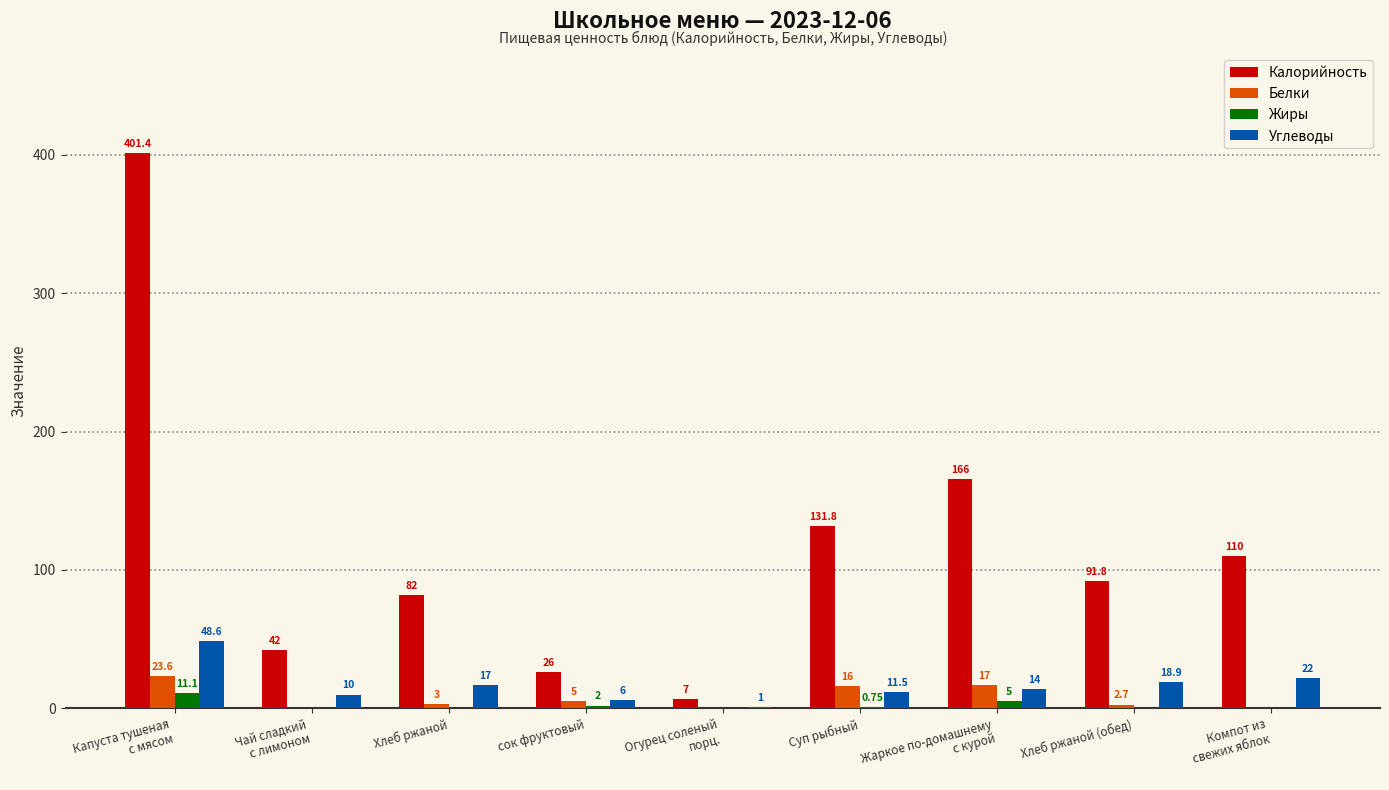

Is it true that Белки equals 16.0 at Суп рыбный?

True